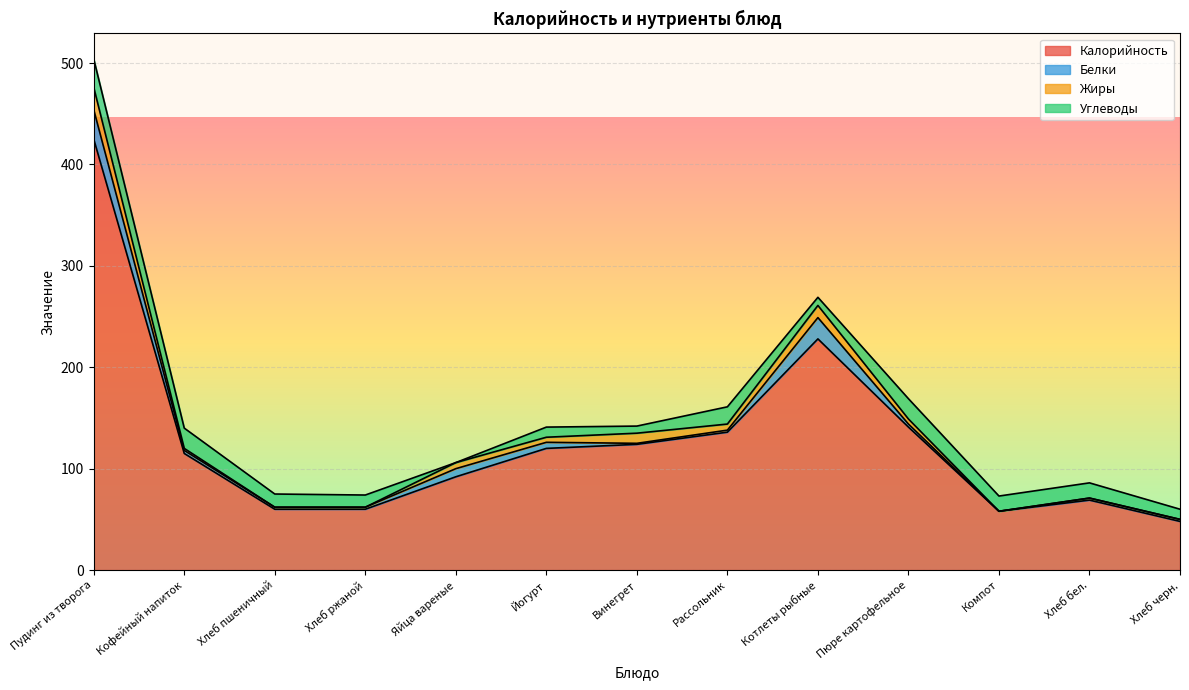

How many interior local peaks does the Калорийность series have?

2